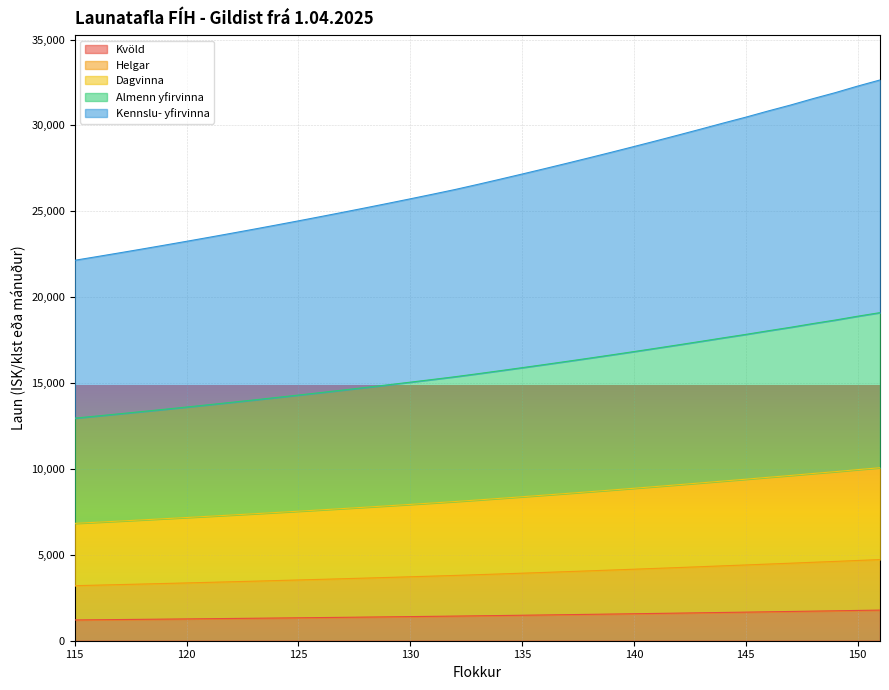

How many data points does each series have?

37